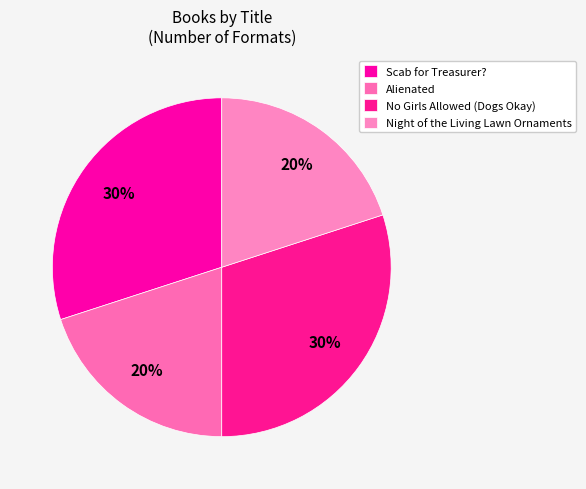

Is there a majority slice in this chart?

No